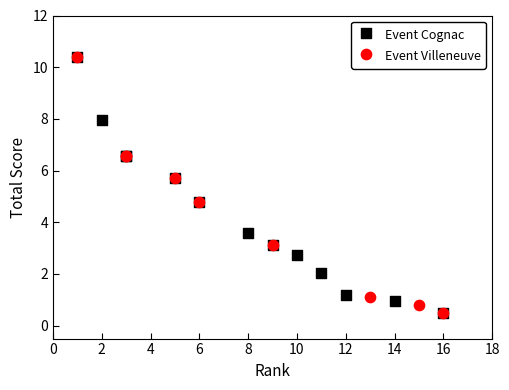

What are all the series names shown in the legend?

Event Cognac, Event Villeneuve